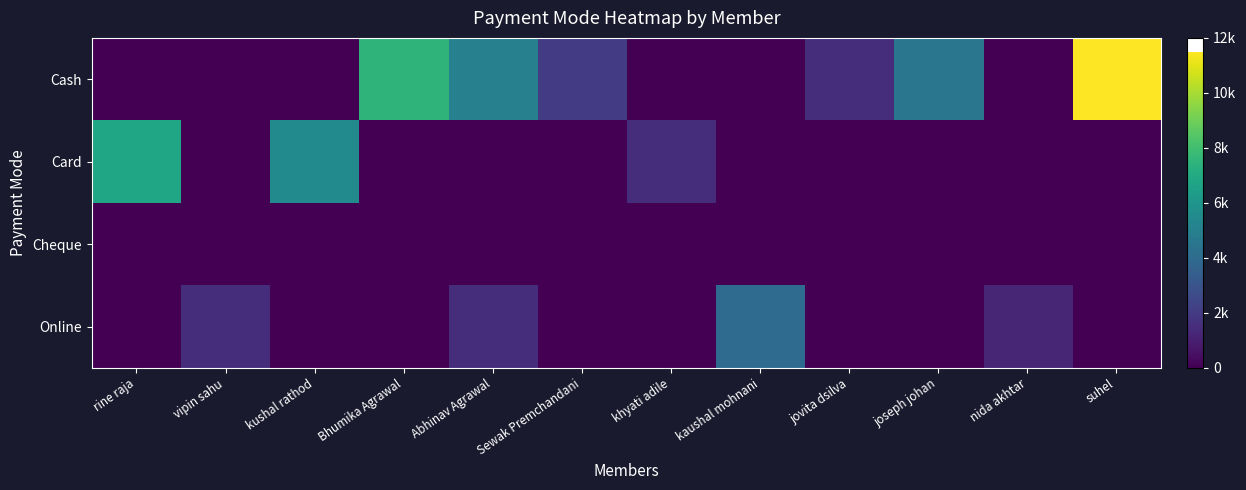

Rank the series by their average value, from highest to lowest.

Cash, Card, Online, Cheque